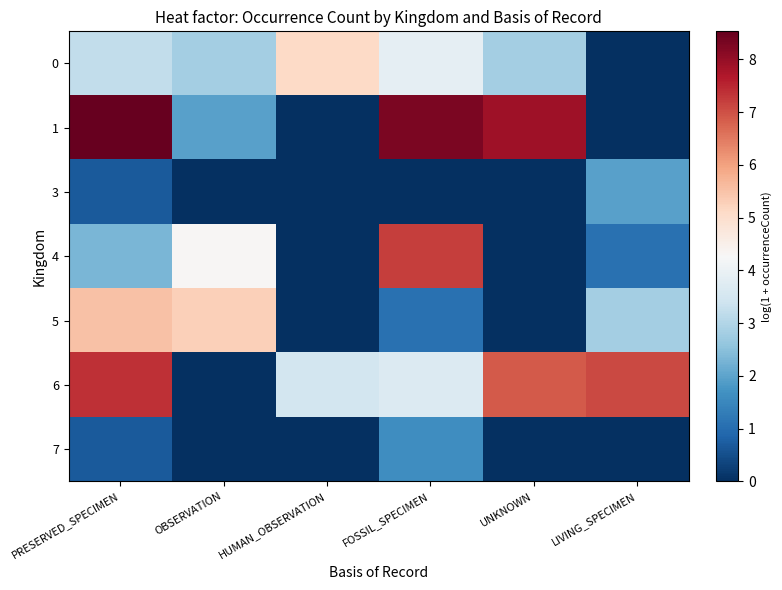

At which category is the sum across all series the highest?

PRESERVED_SPECIMEN